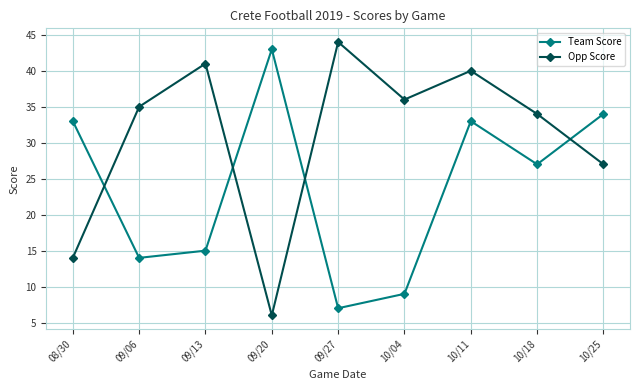

Which series has the largest total across all categories?

Opp Score